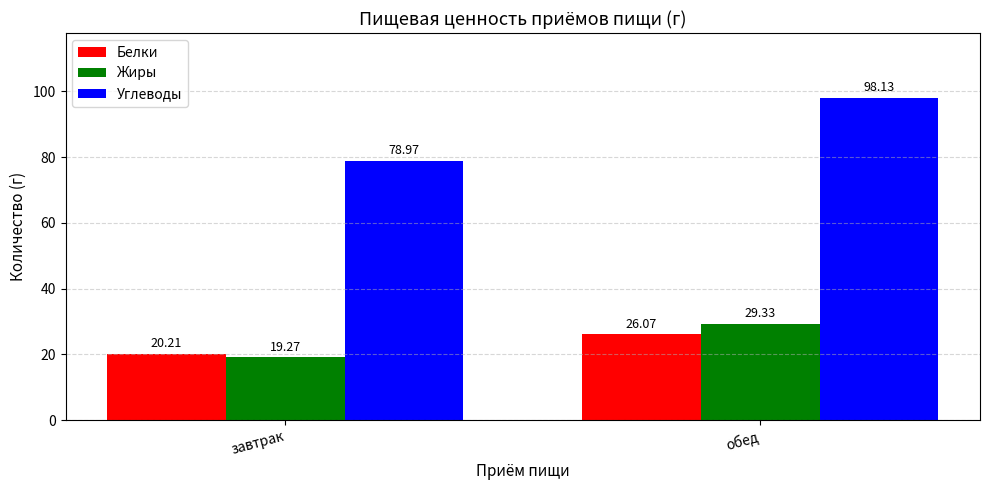

Reading left to right, transcribe all the data shown in this chart.

Белки: завтрак=20.2	обед=26.1
Жиры: завтрак=19.3	обед=29.3
Углеводы: завтрак=79.0	обед=98.1